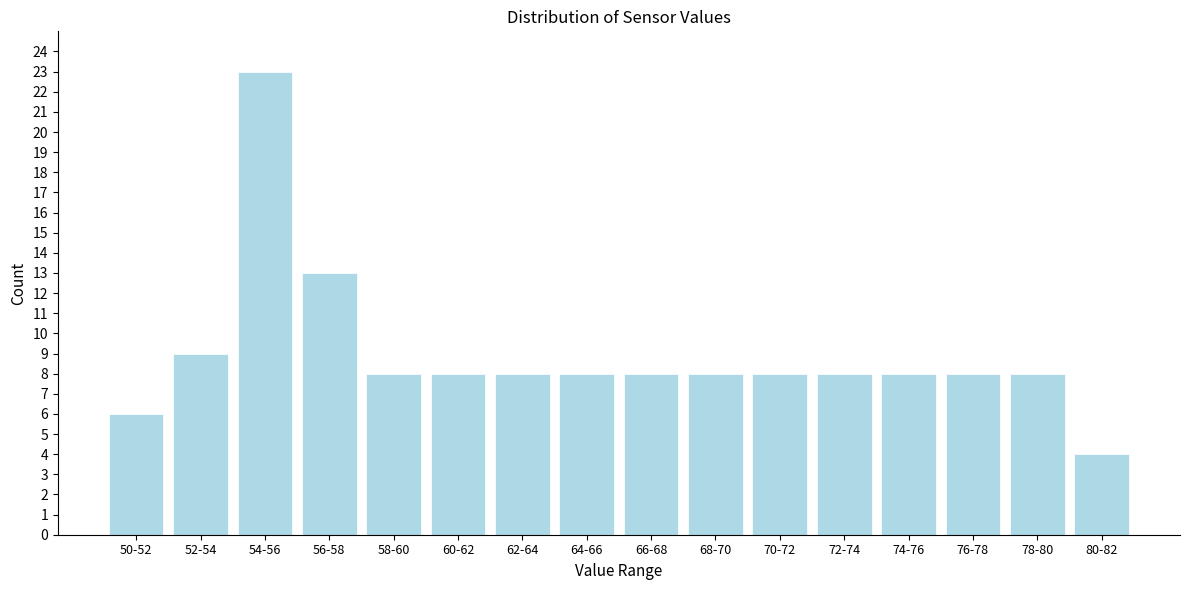

Reading right to left, extract all data points from this chart.

80-82=4	78-80=8	76-78=8	74-76=8	72-74=8	70-72=8	68-70=8	66-68=8	64-66=8	62-64=8	60-62=8	58-60=8	56-58=13	54-56=23	52-54=9	50-52=6